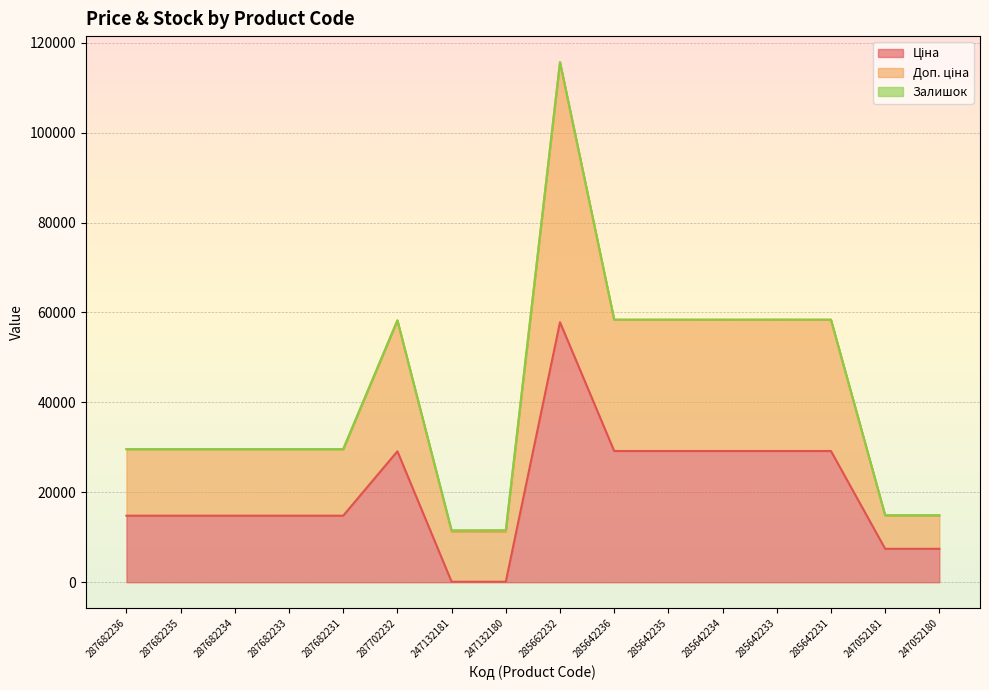

List the series in order of their peak value, highest first.

Доп. ціна, Ціна